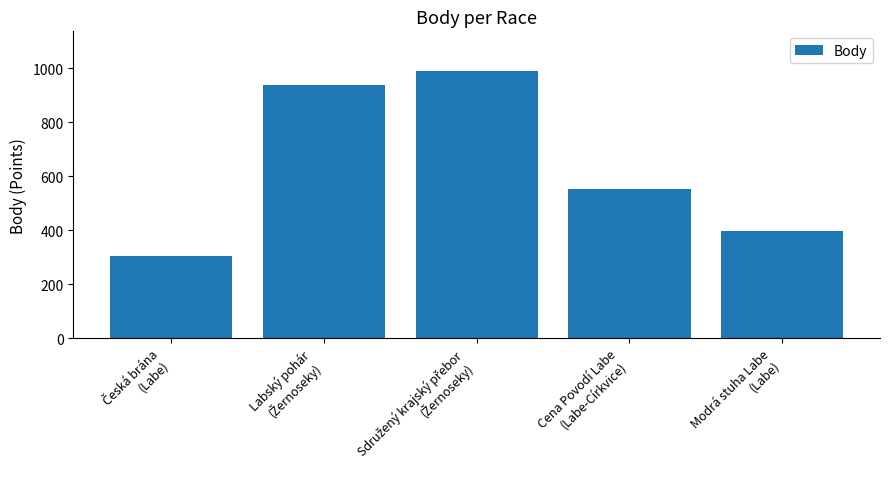

Reading left to right, what are all the values shown in this chart?

303	938	989	554	396